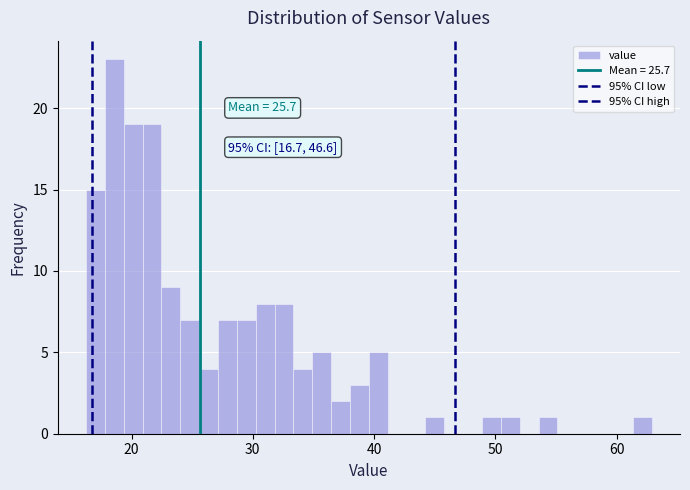

Around what value on the x-axis is the tallest bar? Give the approximate position of its centre, as read against the axis.

19